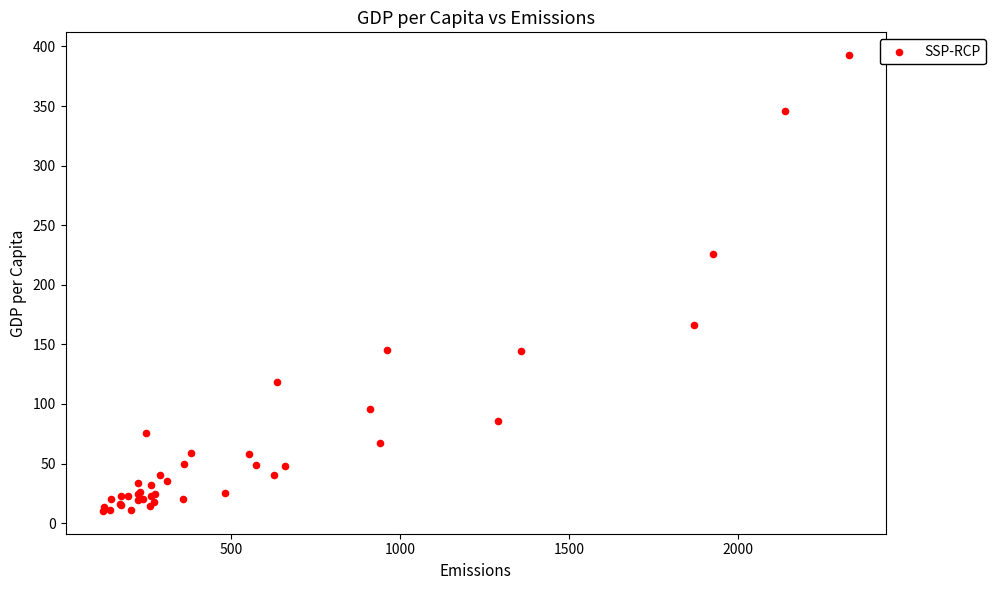

What Y value in the scatter plot is closest to 201?

225.6